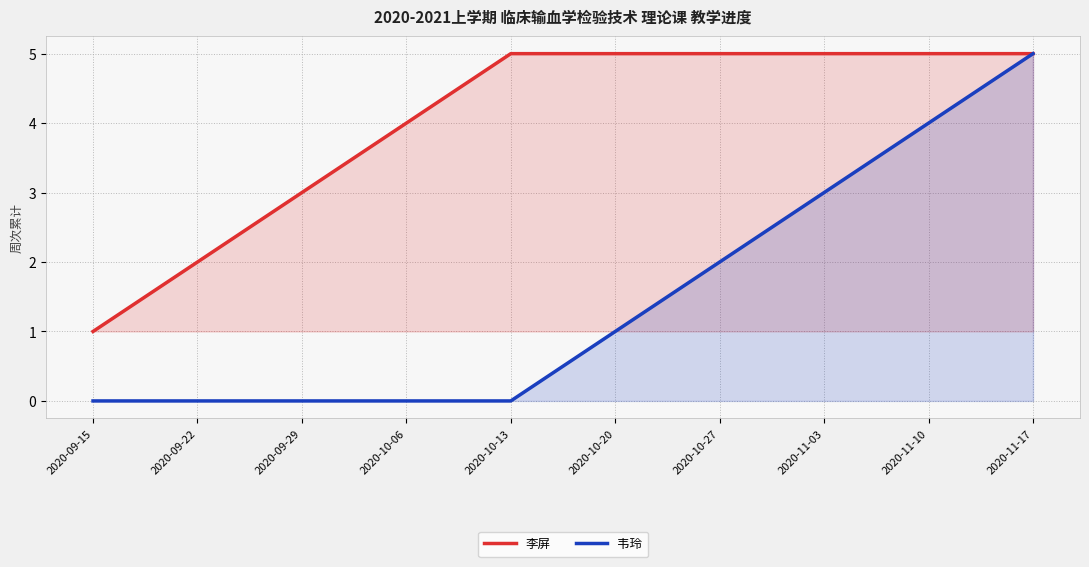

What are all the series names shown in the legend?

李屏, 韦玲